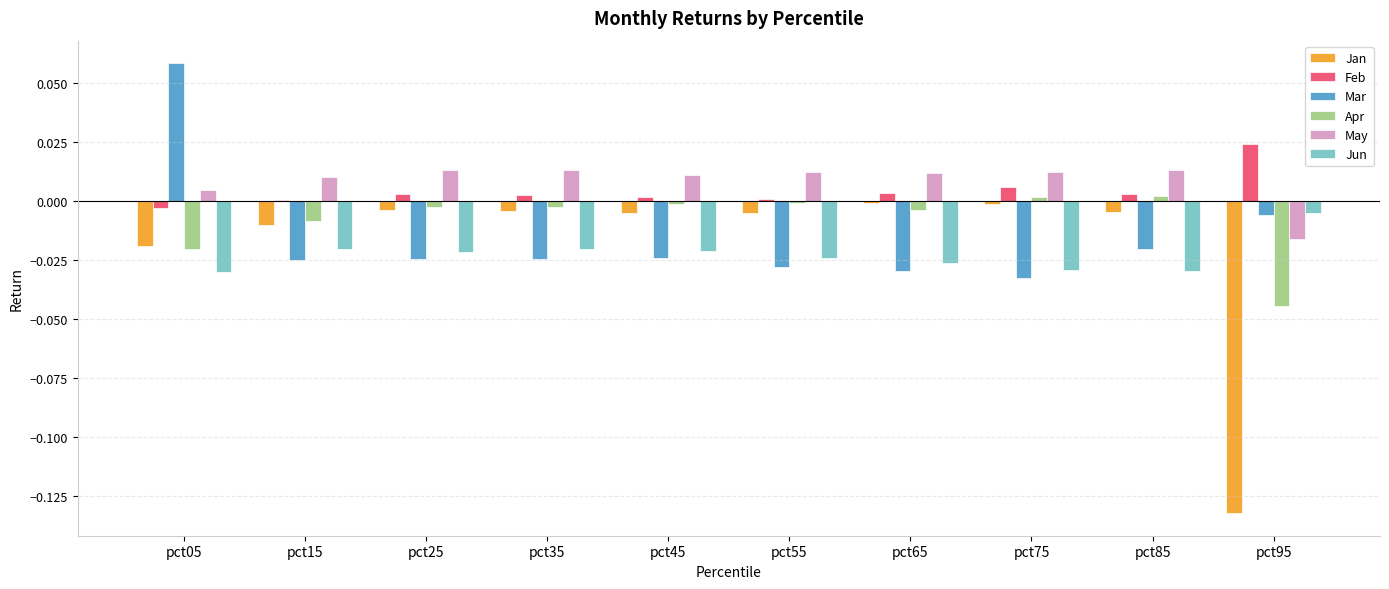

What are all the series names shown in the legend?

Jan, Feb, Mar, Apr, May, Jun